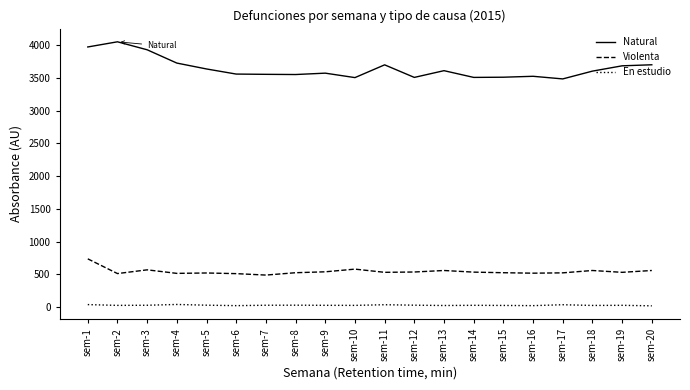

What value does the Natural series have at sem-1, to the nearest 10?

3970